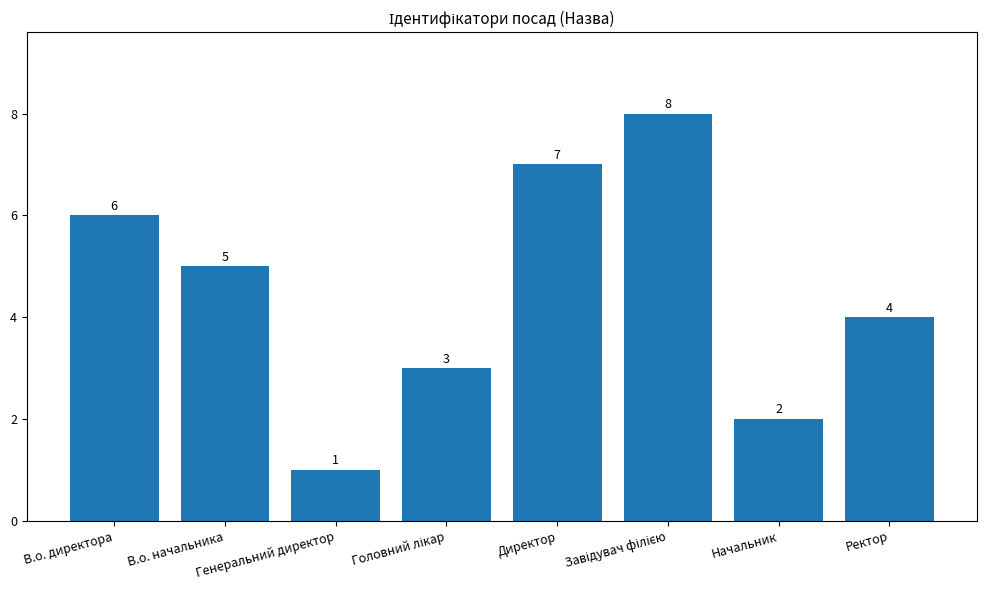

What is the change in value from Генеральний директор to Директор?

+6